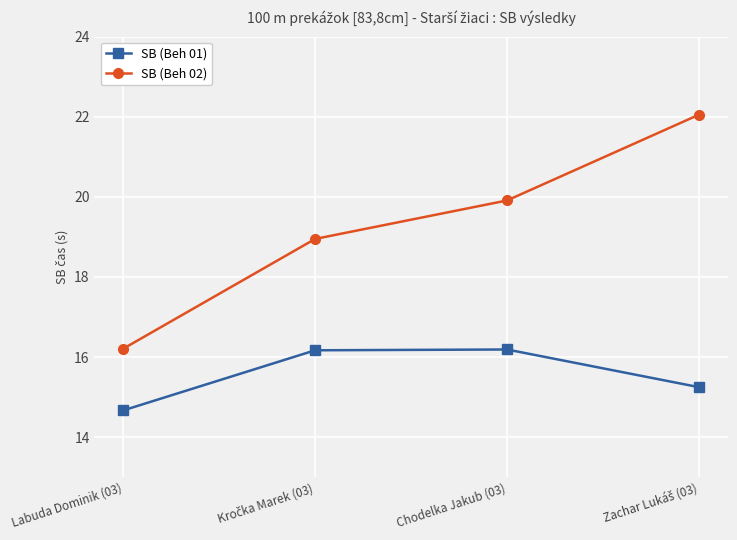

What is the sum of all SB (Beh 01) values?

62.3